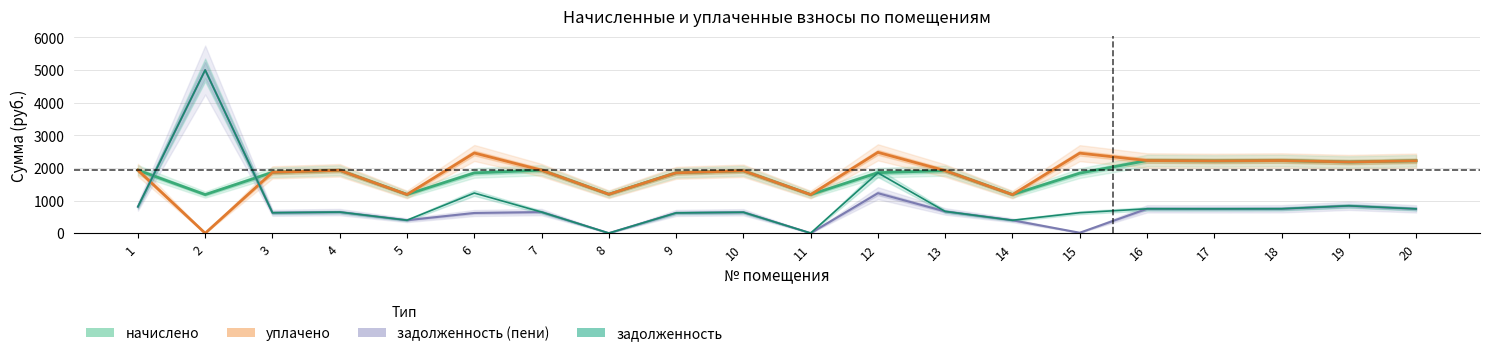

At how many categories does at least one series exceed 1598?

15